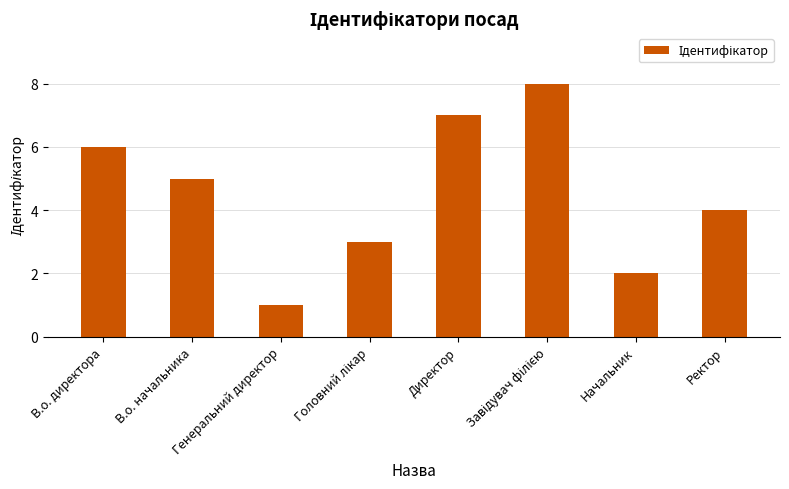

Approximately how many times larger is the value at В.о. начальника compared to В.о. директора?

0.8